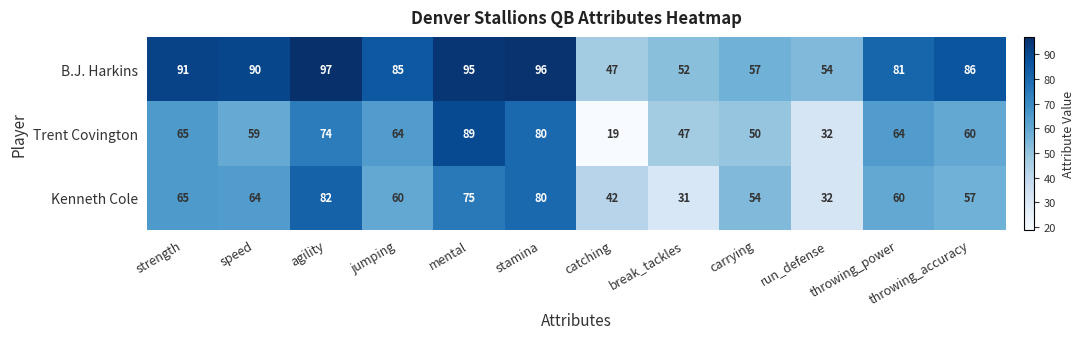

Which series has the largest range (max minus min)?

Trent Covington